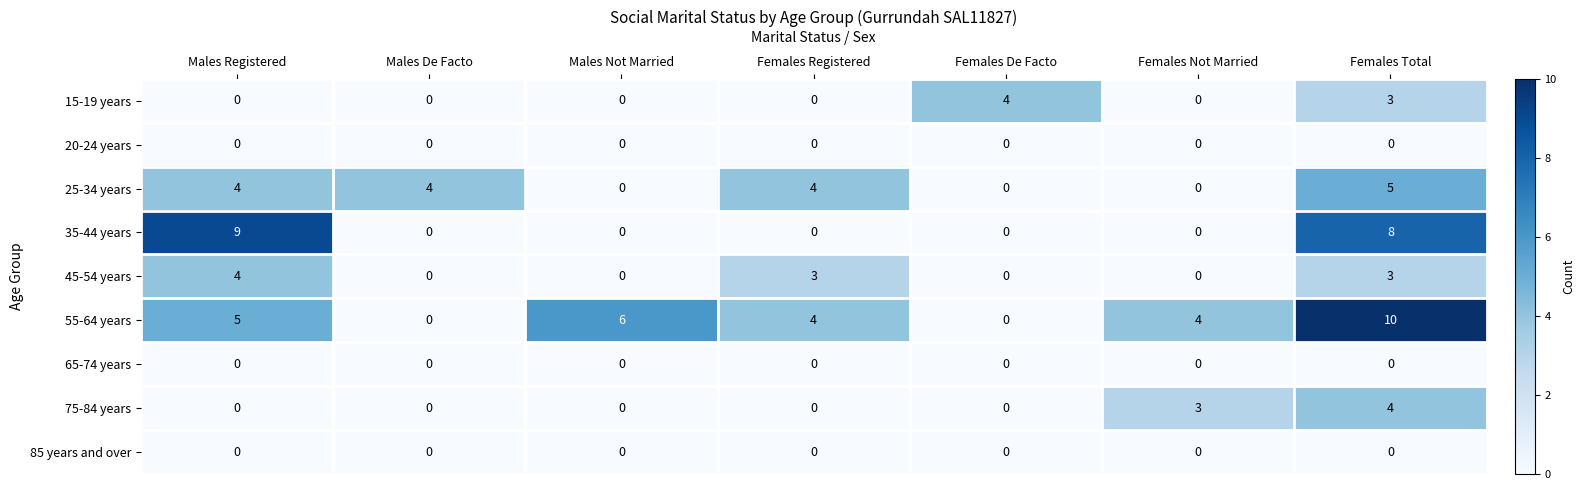

How many series are shown in this chart?

9